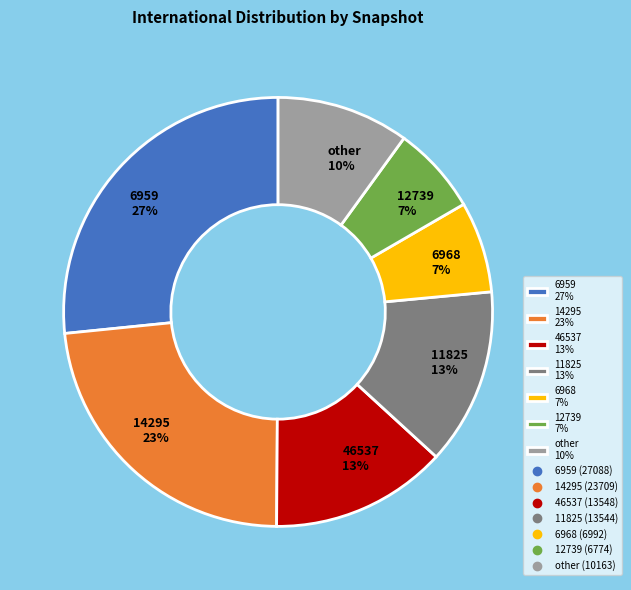

The 14295 23% slice represents 17% of the pie. True or false?

False